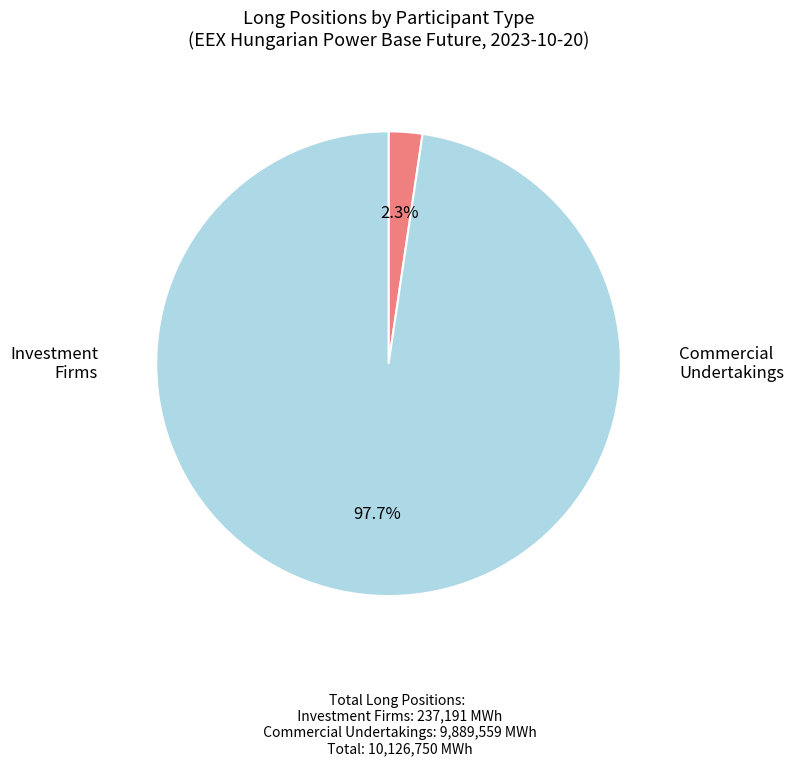

Does any single category account for the majority?

Yes